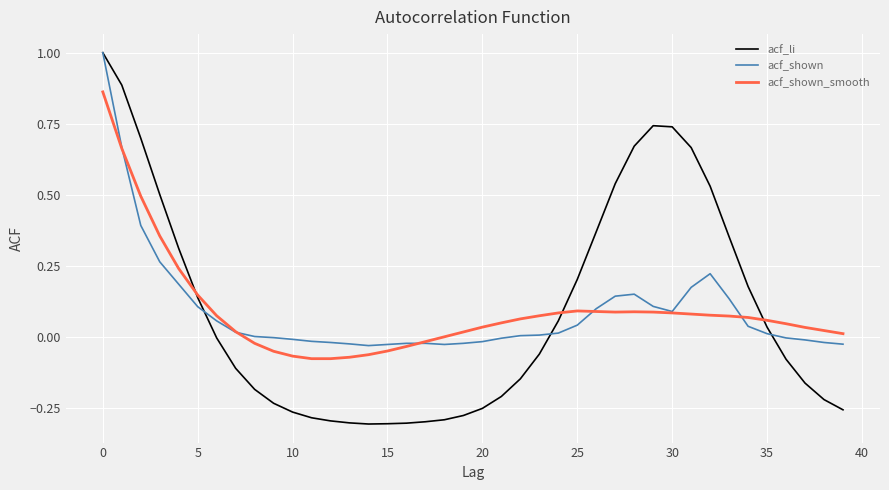

Which series has the widest spread of values?

acf_li